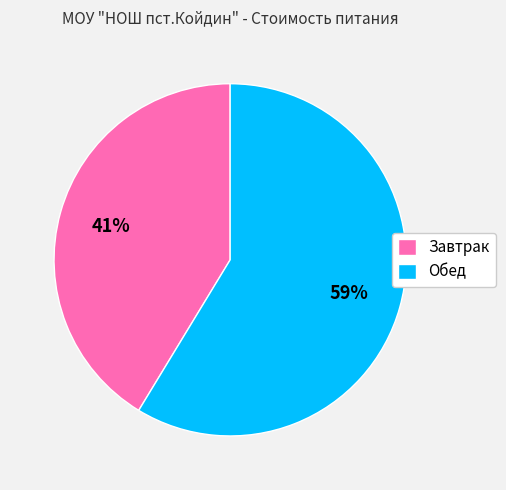

Is it true that Обед is 65% of the pie?

False